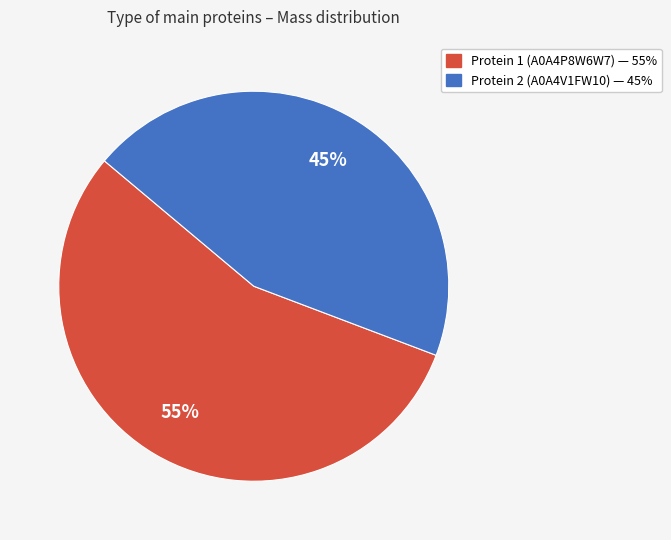

Does any single category account for the majority?

Yes